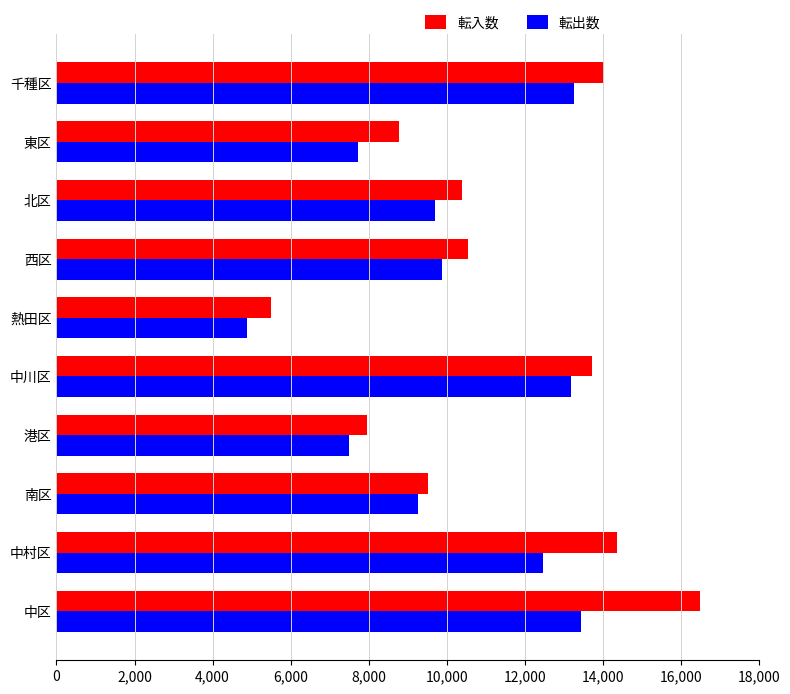

List the series in order of their peak value, lowest first.

転出数, 転入数